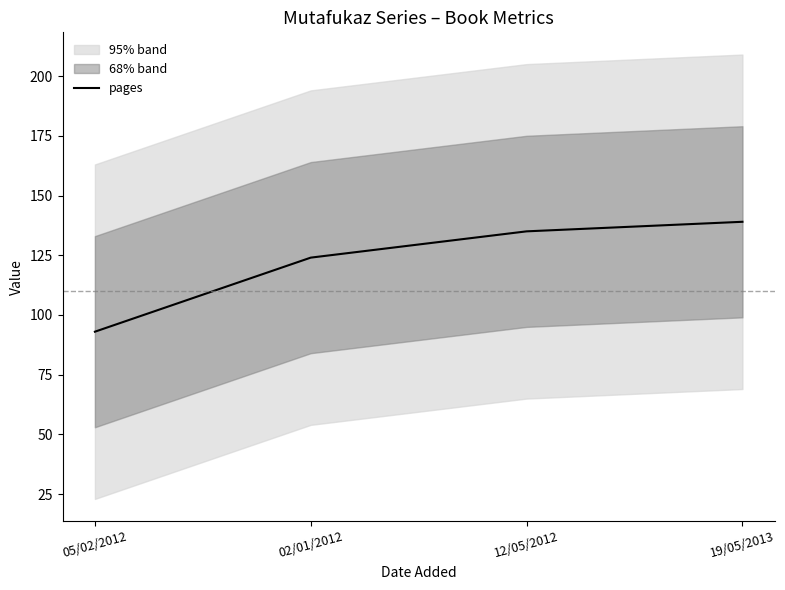

What is the value of the 1st point from the left?

93